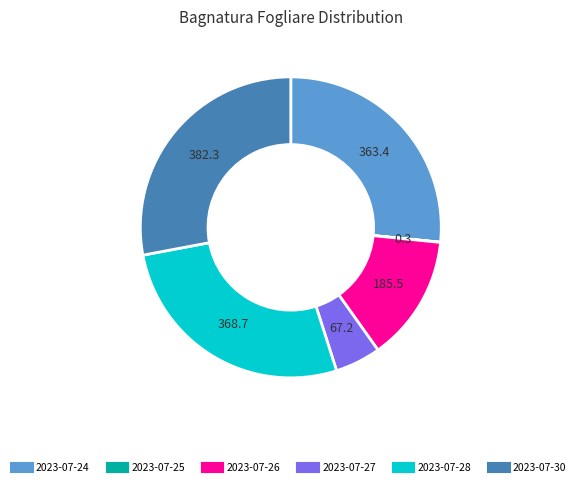

Is there a majority slice in this chart?

No